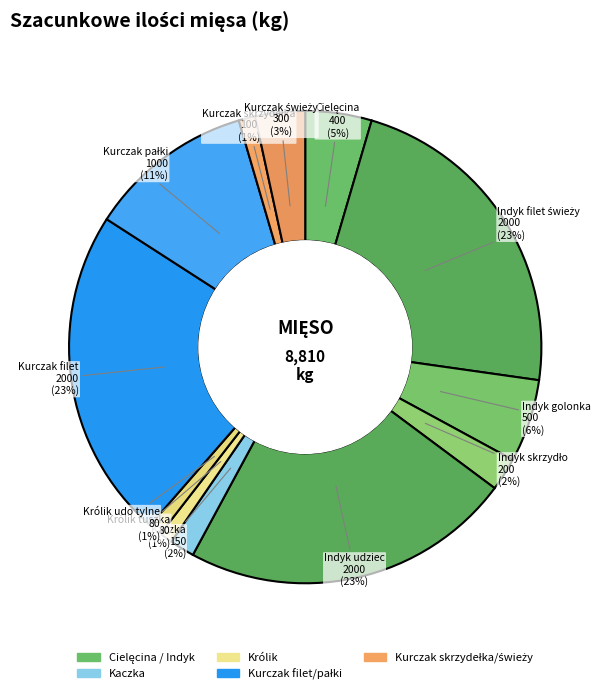

What is the smallest slice in the pie chart?

Królik tuszka